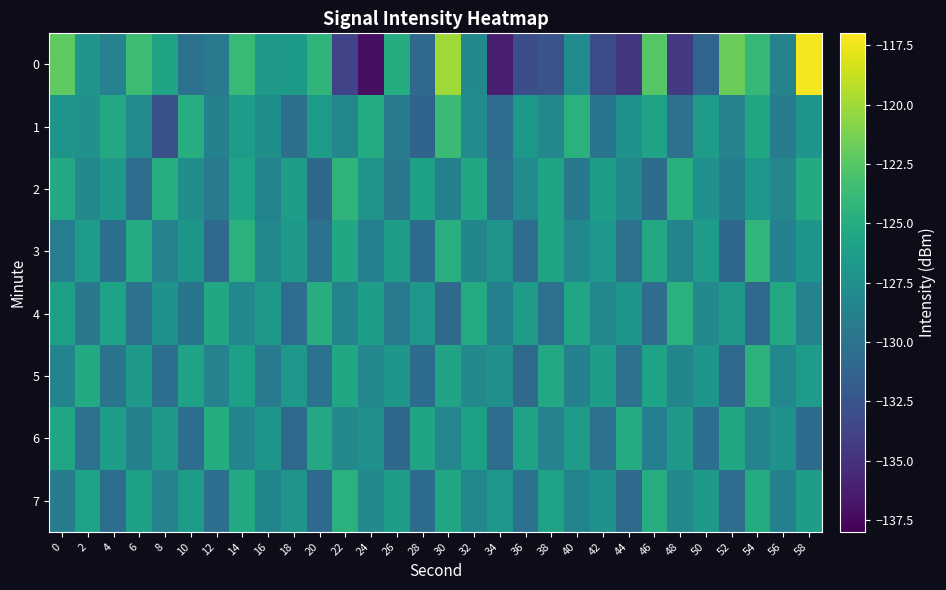

Which has a higher value, 24 or 52?

52